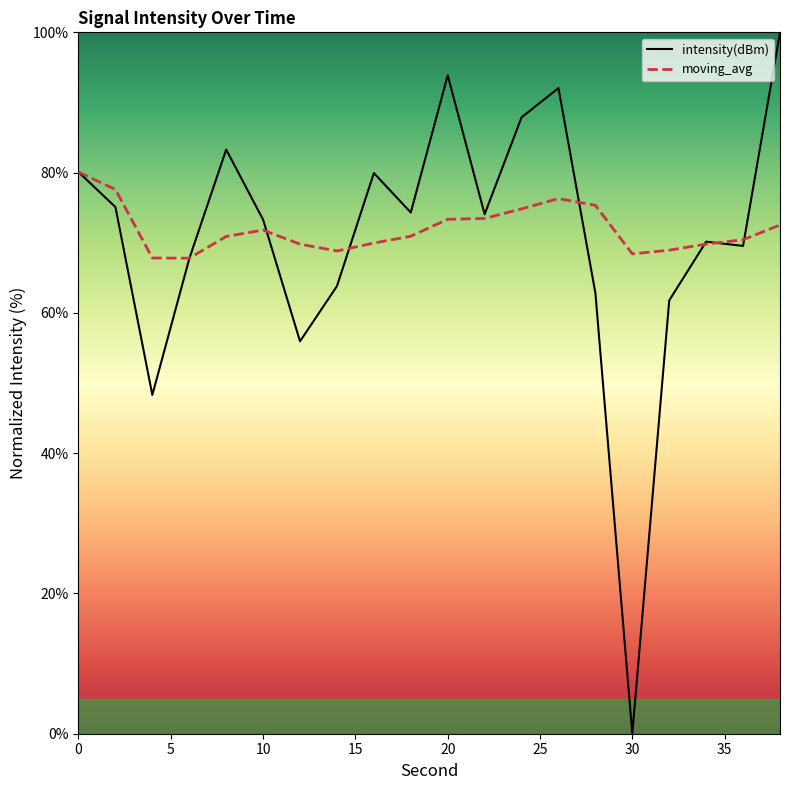

Is it true that moving_avg equals 45.7 at 20?

False